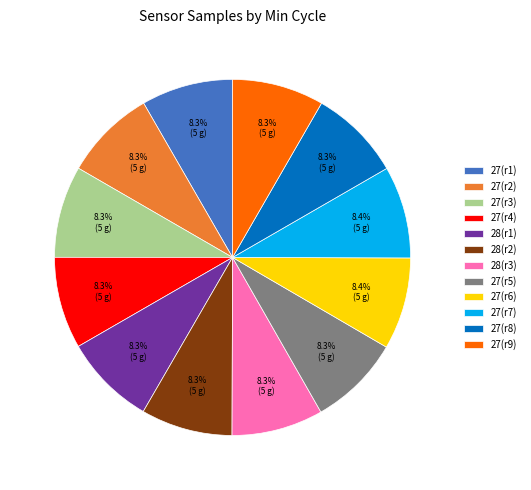

What is the ratio of the value at 27(r7) to the value at 27(r1)?

1.0